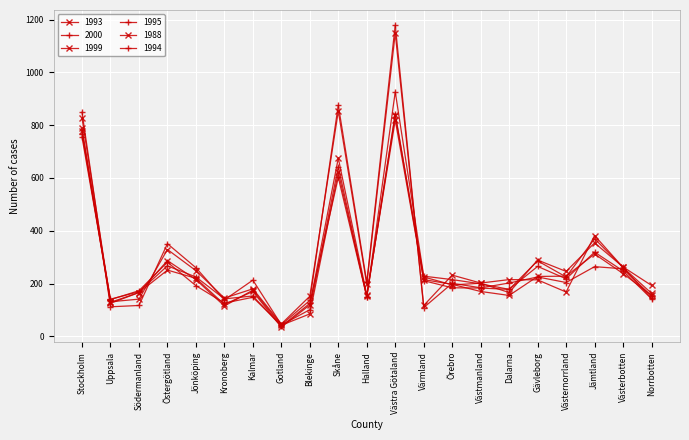

Is this an area chart (filled region under the line)?

No